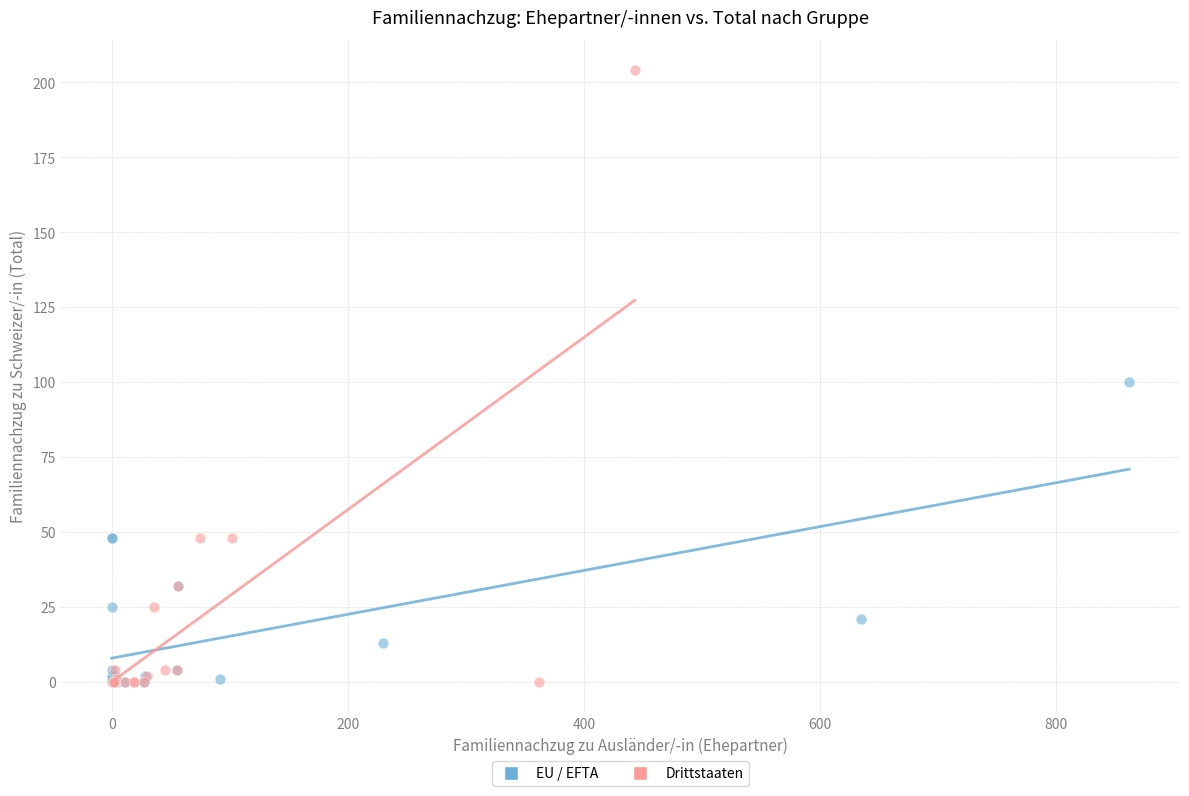

Which series has the widest spread of Y values?

Drittstaaten